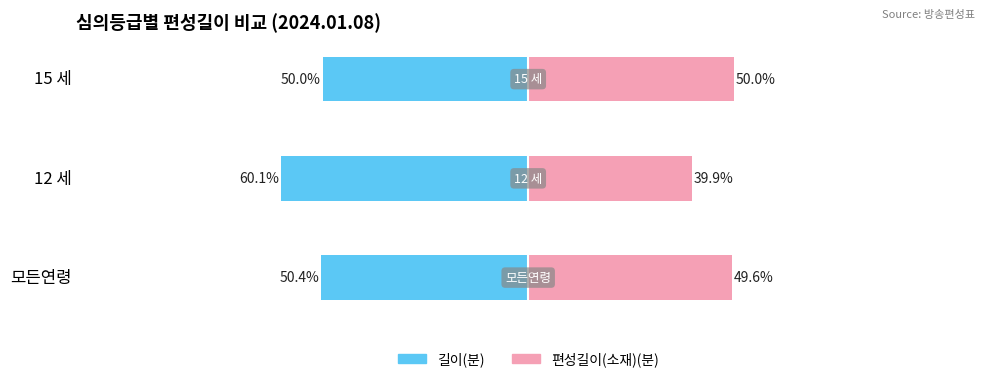

At how many categories does at least one series exceed -51?

3